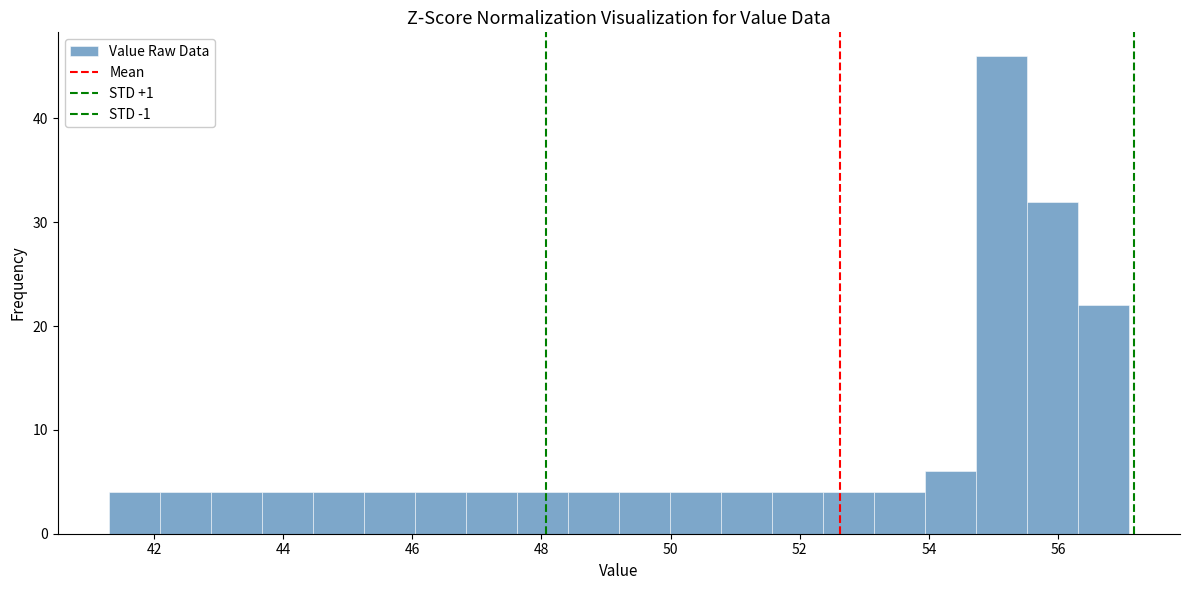

Around what value on the x-axis is the tallest bar? Give the approximate position of its centre, as read against the axis.

55.2